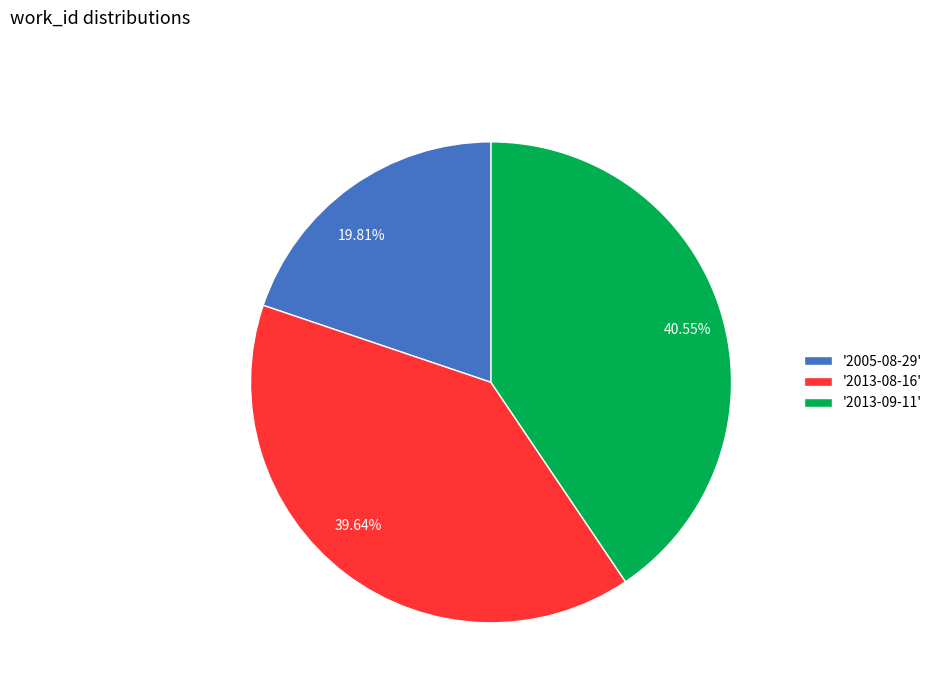

Is 19.81% the majority of the pie?

No